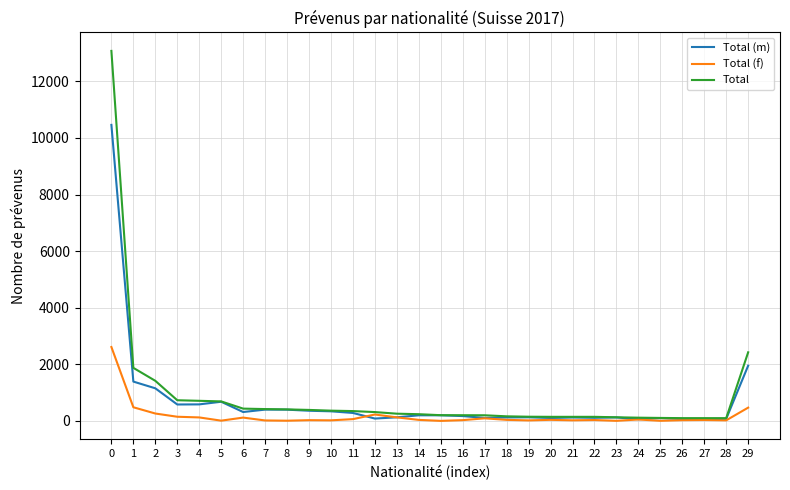

What is the difference between the maximum and minimum values in the Total series?

12973